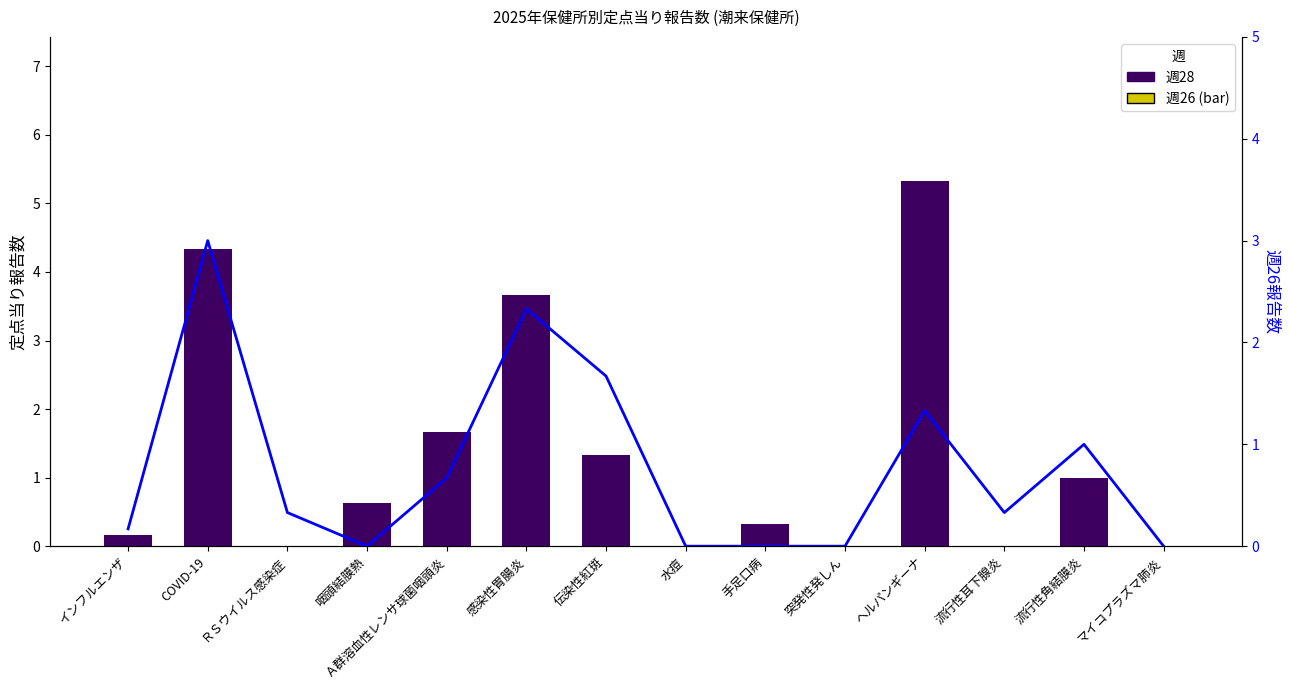

What is the label of the 1st bar from the right?

マイコプラズマ肺炎